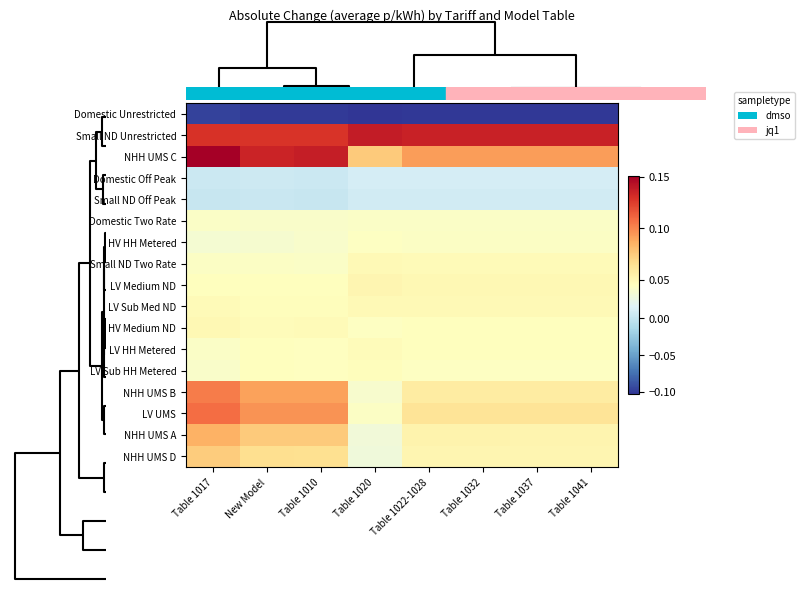

What is the difference between the highest and lowest values at Table 1037?

0.2